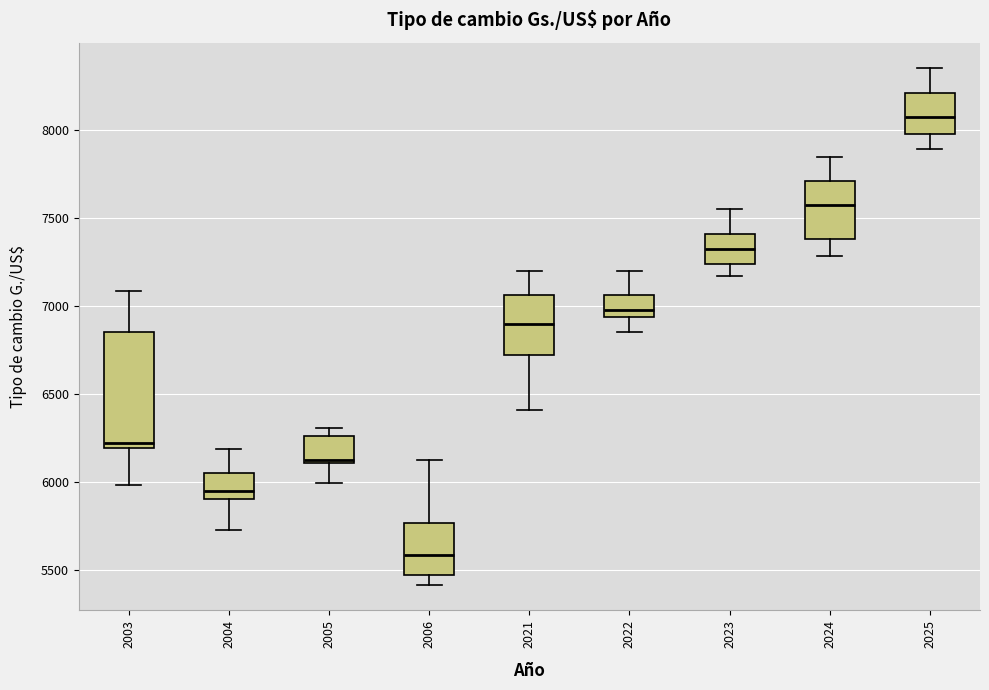

Which box has the highest median line?

2025